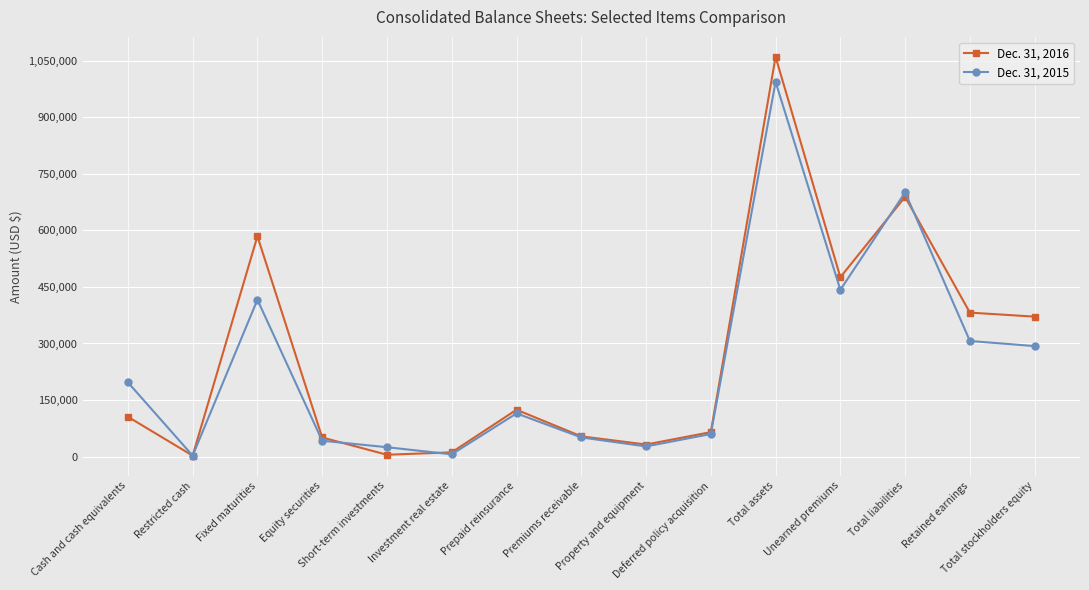

List the series in order of their peak value, highest first.

Dec. 31, 2016, Dec. 31, 2015